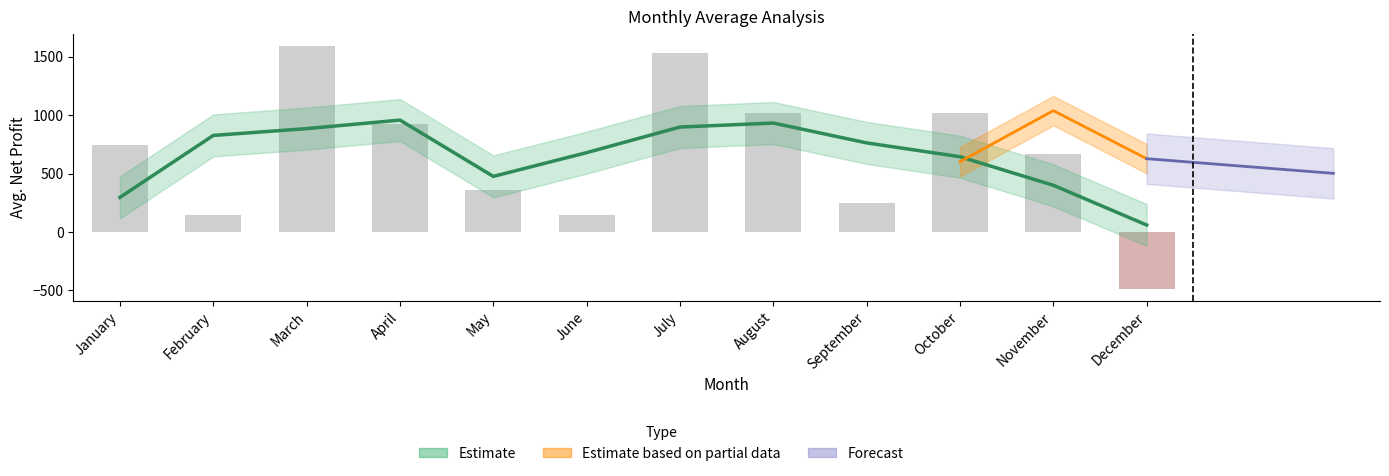

List the labels in order of value, largest first.

March, July, August, October, April, January, November, May, September, June, February, December